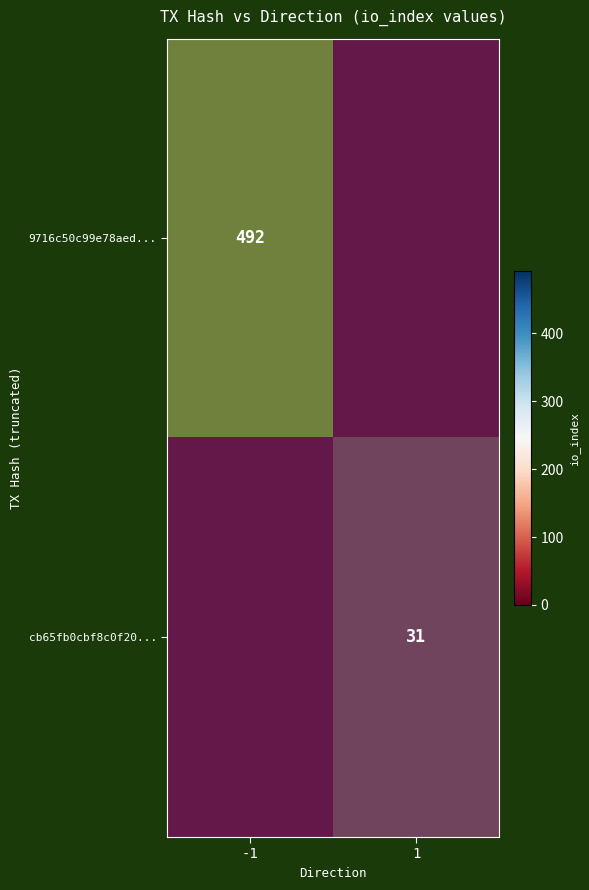

List the series in order of their peak value, highest first.

9716c50c99e78aed..., cb65fb0cbf8c0f20...